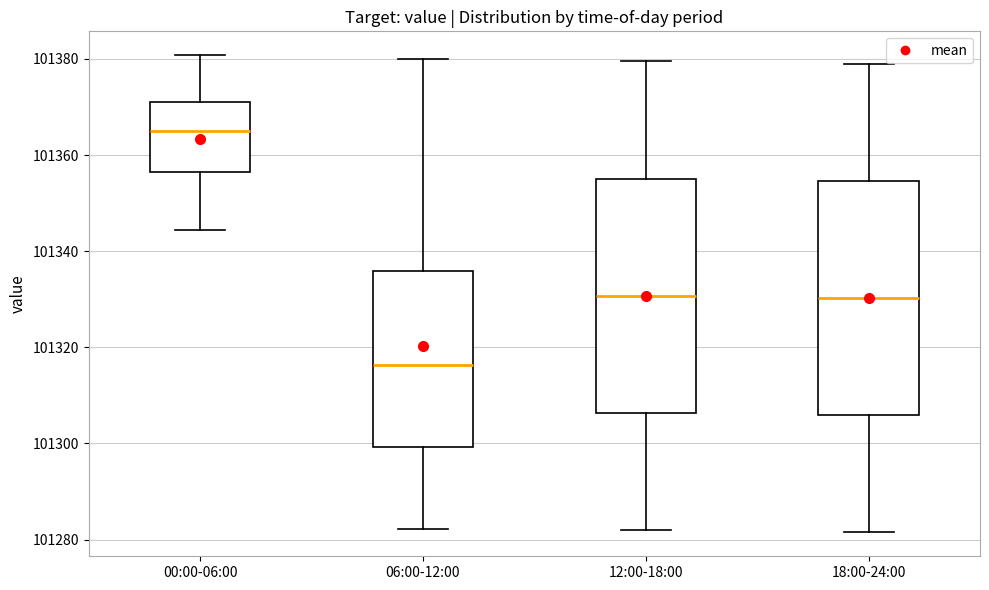

Which box has the lowest median line?

06:00-12:00